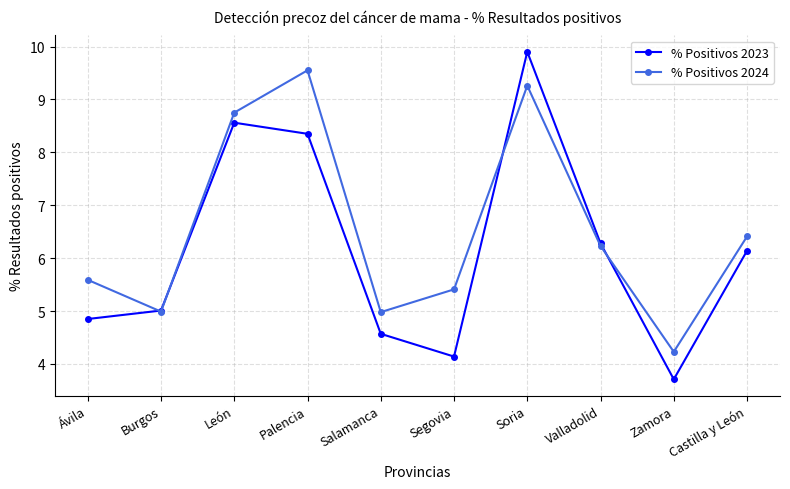

Rank the series by their maximum value, from highest to lowest.

% Positivos 2023, % Positivos 2024